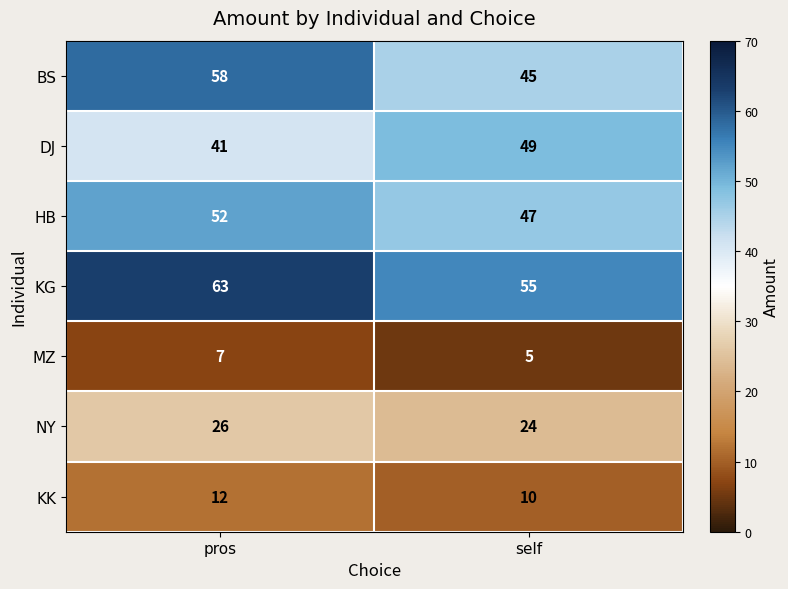

What is the spread (max minus min) of values at self?

50